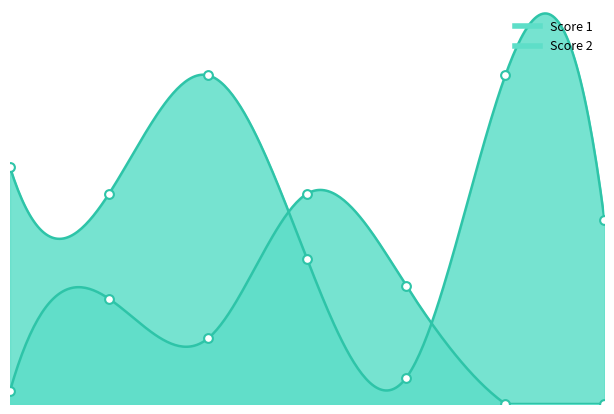

Is the value of Score 2 at 6 greater than the value of Score 1 at 5?

No